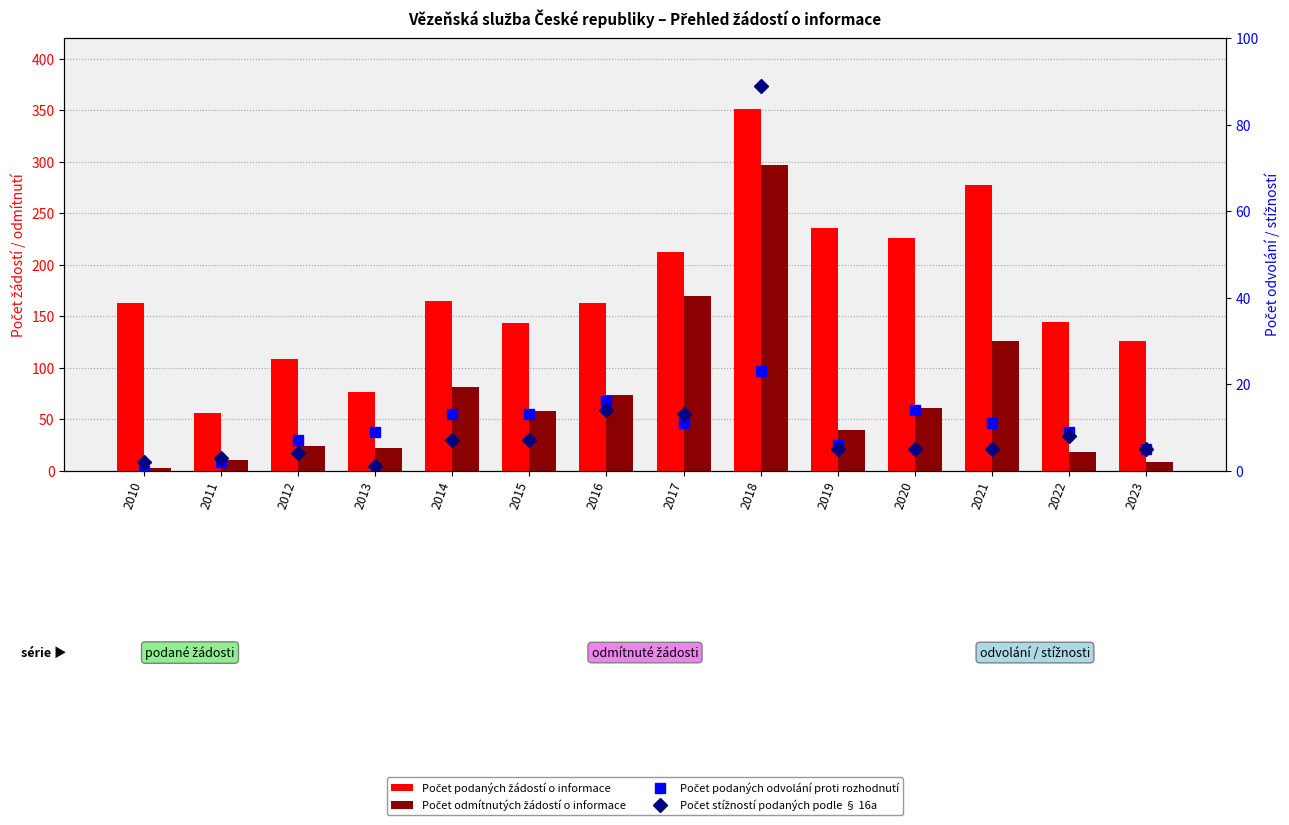

What is the difference between the highest and lowest values at 2013?

75